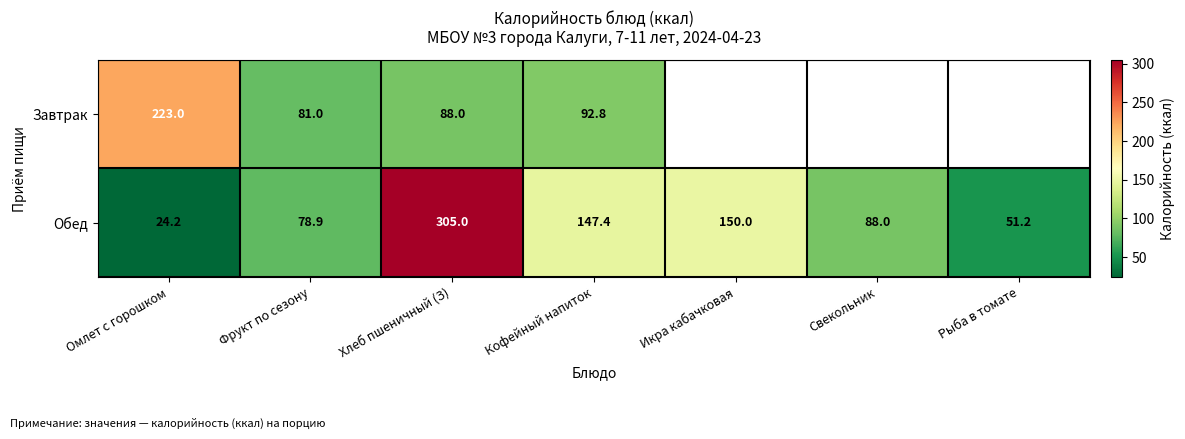

Which has a higher value, Хлеб пшеничный (З) or Омлет с горошком?

Омлет с горошком